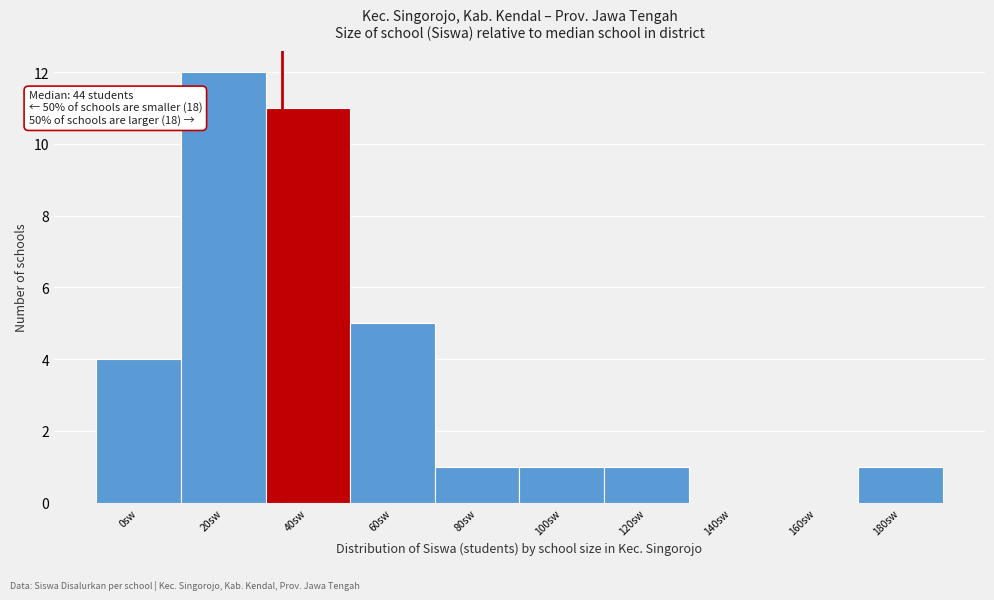

Reading right to left, transcribe all the data shown in this chart.

180sw=1	160sw=0	140sw=0	120sw=1	100sw=1	80sw=1	60sw=5	40sw=11	20sw=12	0sw=4